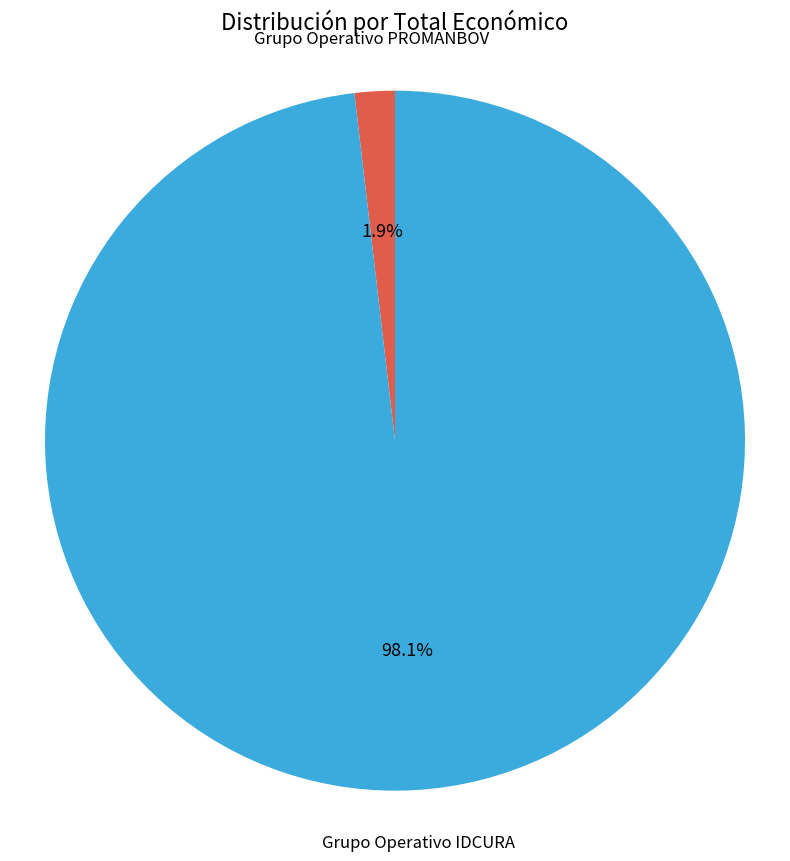

Count the number of slices in the pie.

2